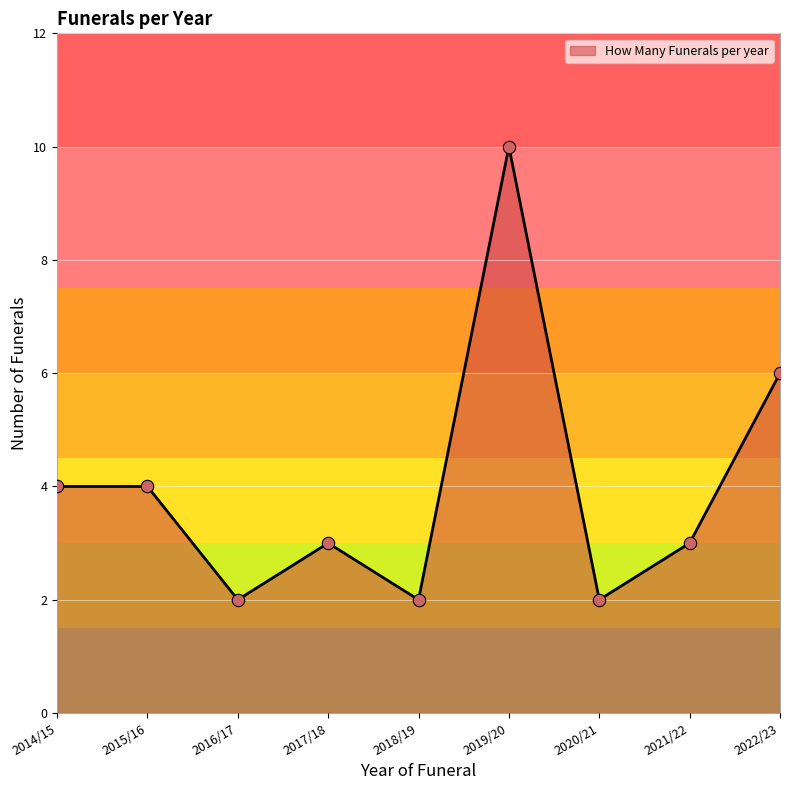

What is the ratio of the value at 2020/21 to the value at 2014/15?

0.5